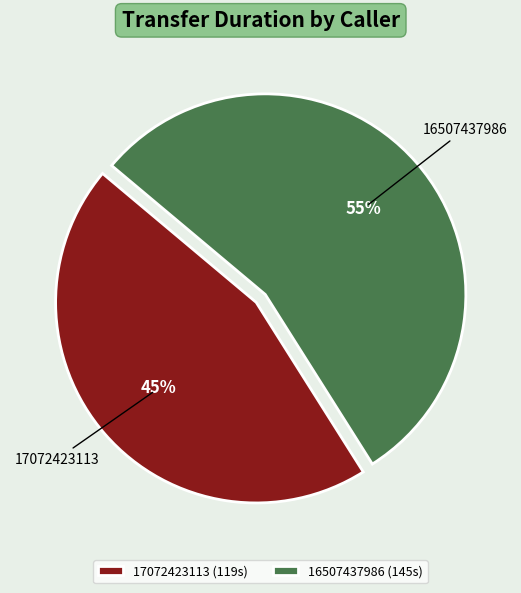

To the nearest percent, what percentage of the pie is 16507437986?

55%